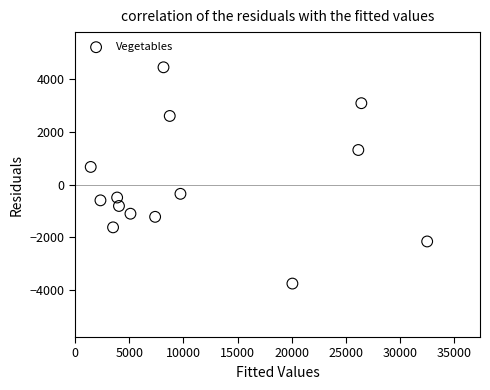

What is the range of Y values (max minus min)?

8233.8